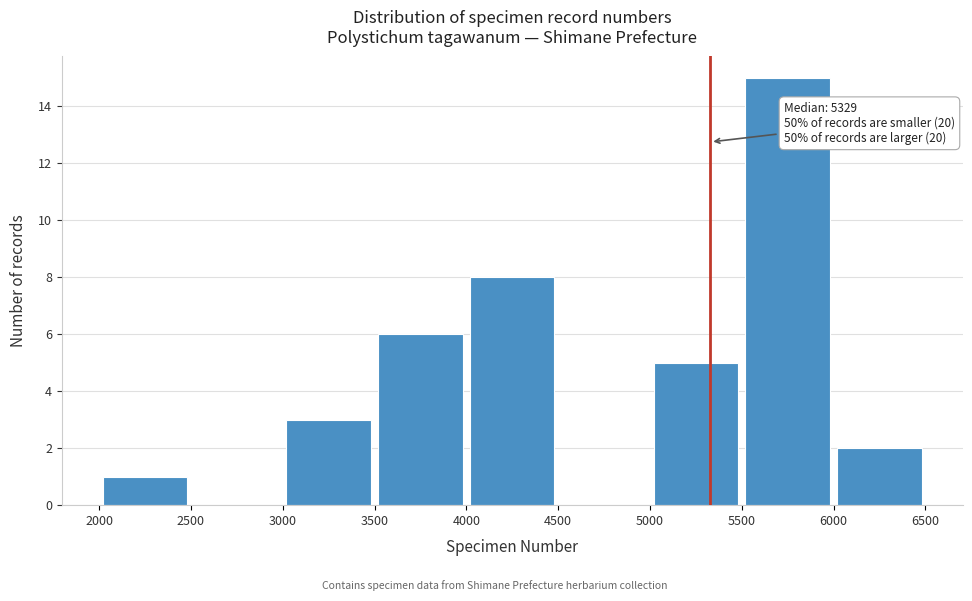

Which range on the x-axis has the tallest bar?

5500 to 6000